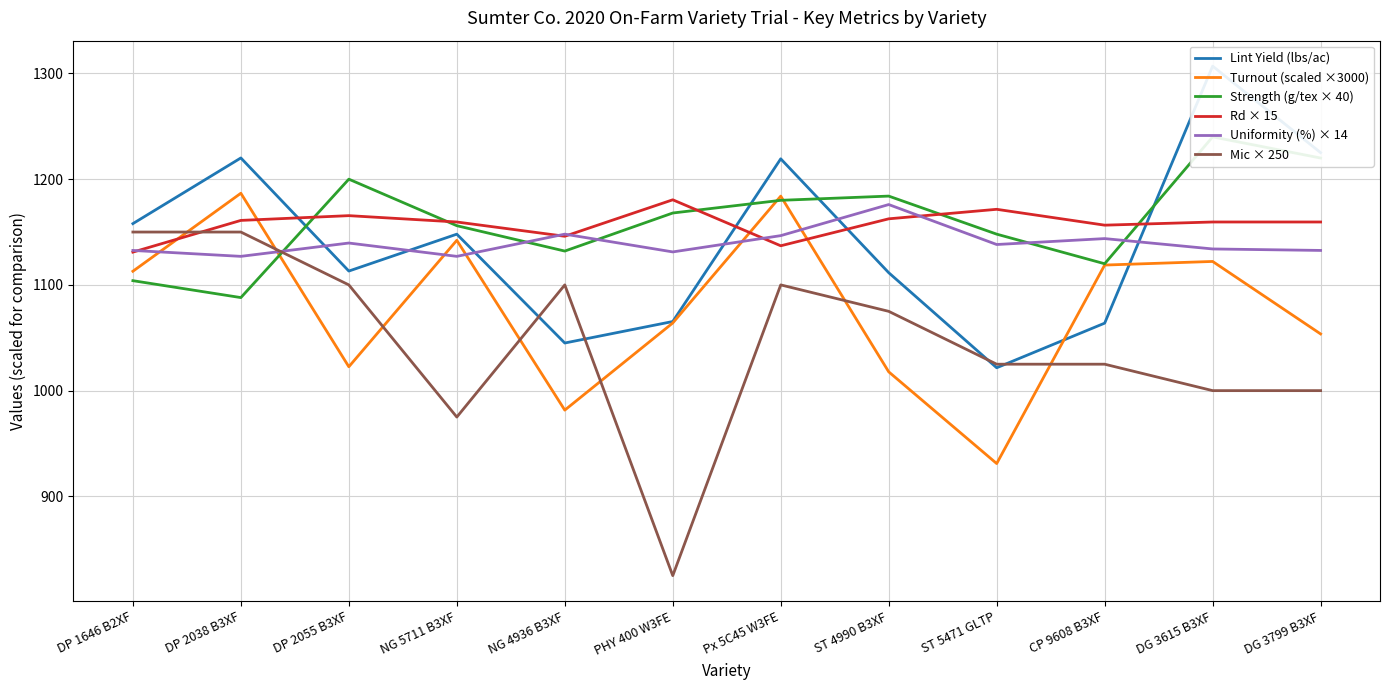

Where is Turnout (scaled ×3000) nearest to the value 1058?

DG 3799 B3XF